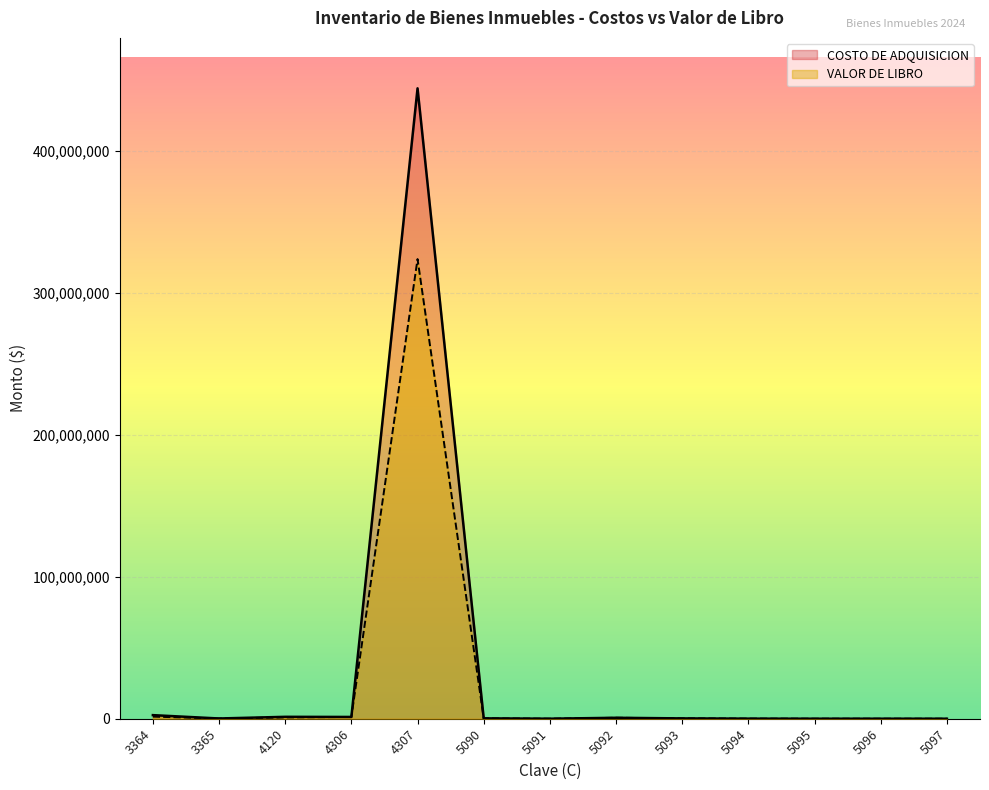

How many interior local valleys does the COSTO DE ADQUISICION series have?

4